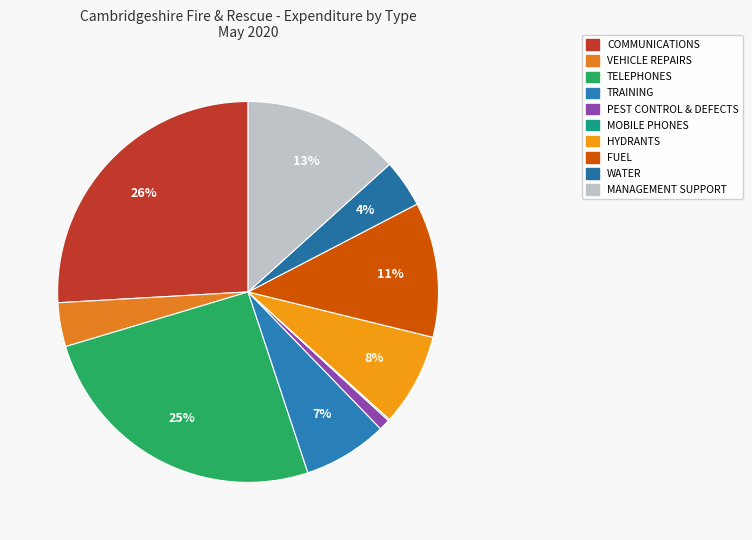

To the nearest percent, what is the average slice percentage?

10%